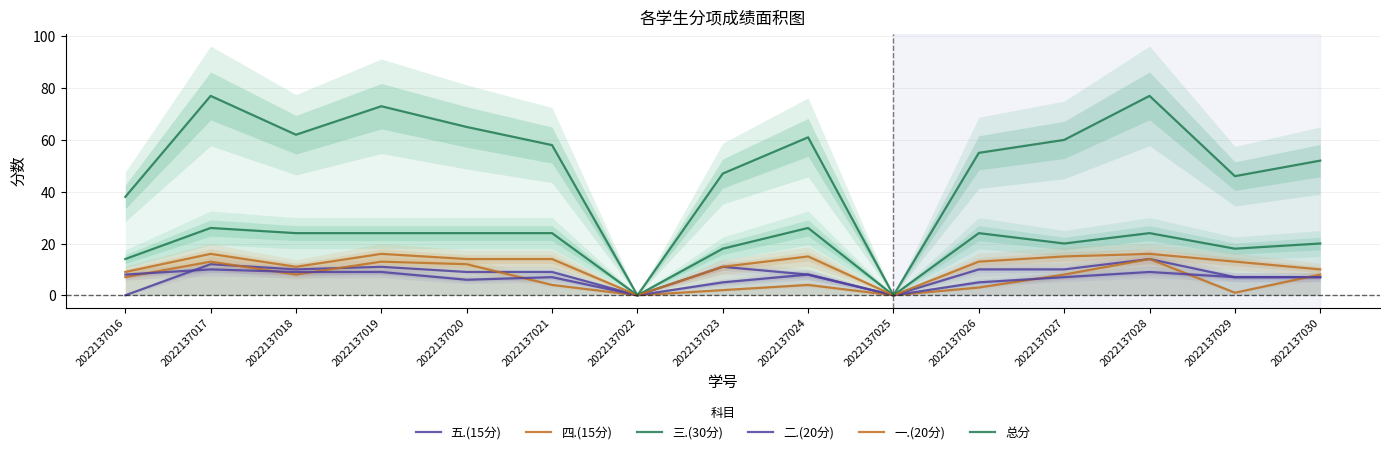

Which series has the largest total across all categories?

总分